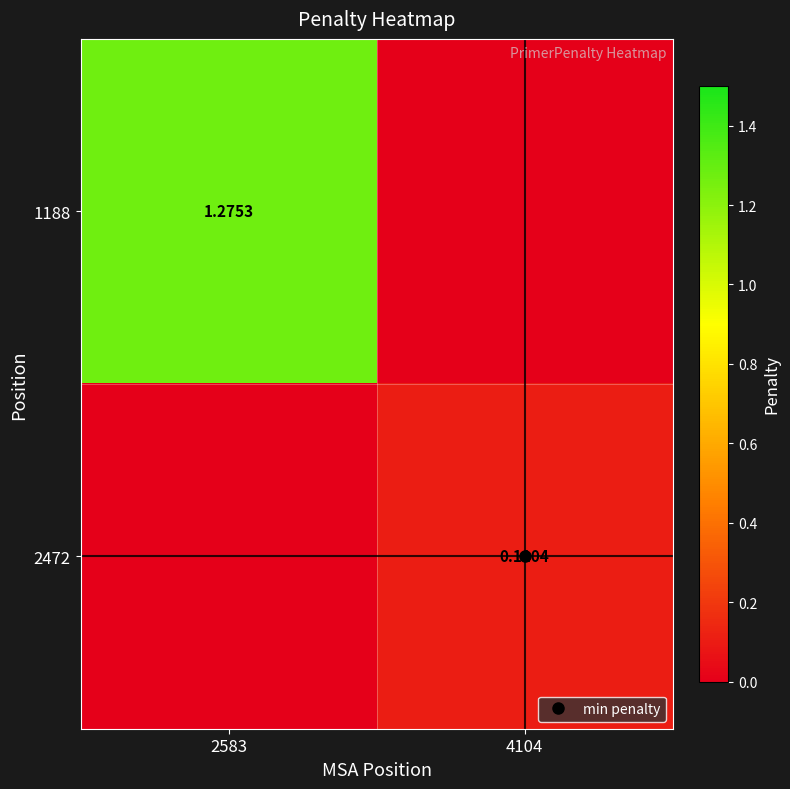

Is the value of 1188 at 2583 greater than the value of 2472 at 2583?

Yes